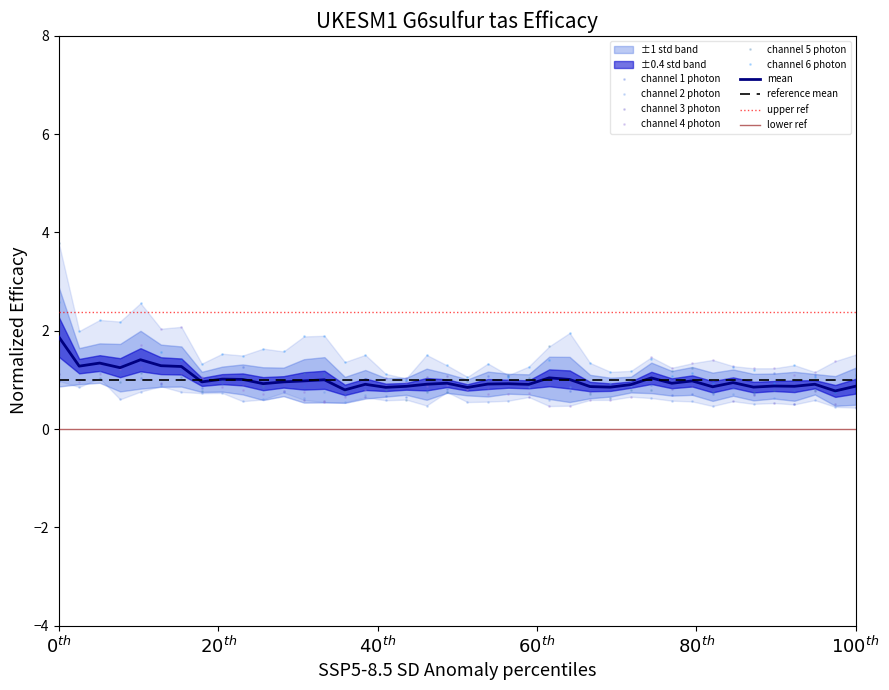

What is the lowest value of the channel 6 photon series?

0.7